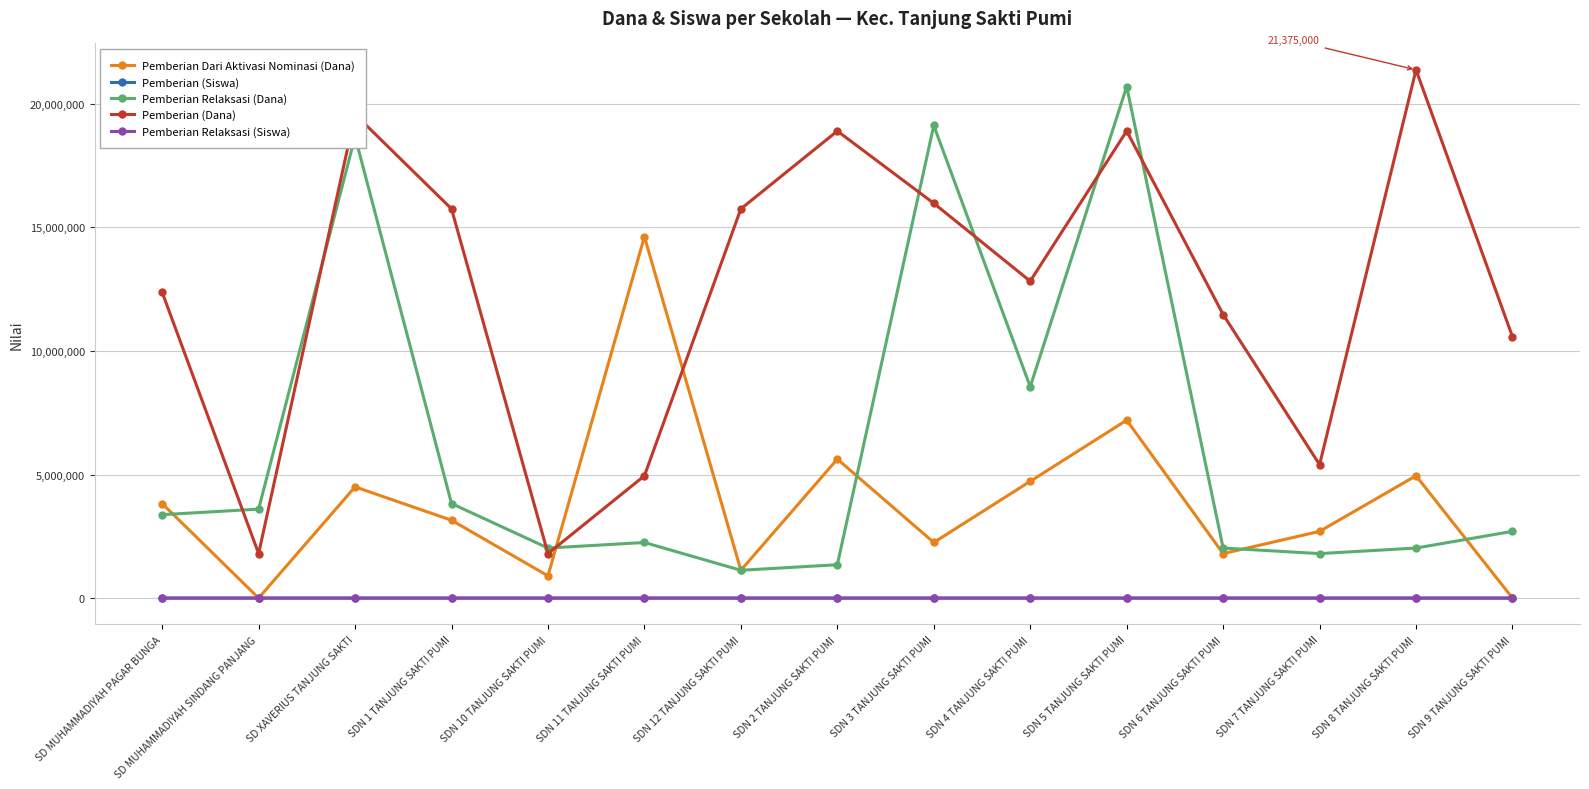

At which category does Pemberian (Dana) reach its first local peak?

SD XAVERIUS TANJUNG SAKTI